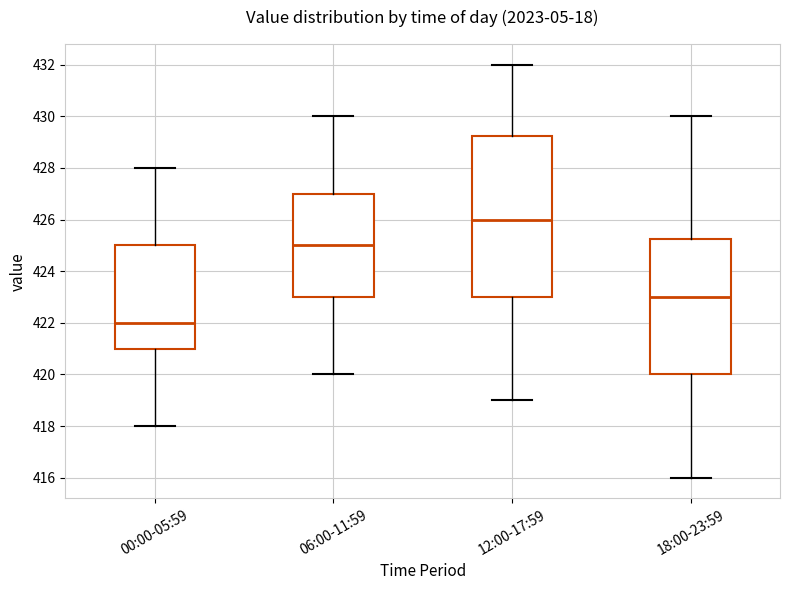

Which box has the highest median line?

12:00-17:59